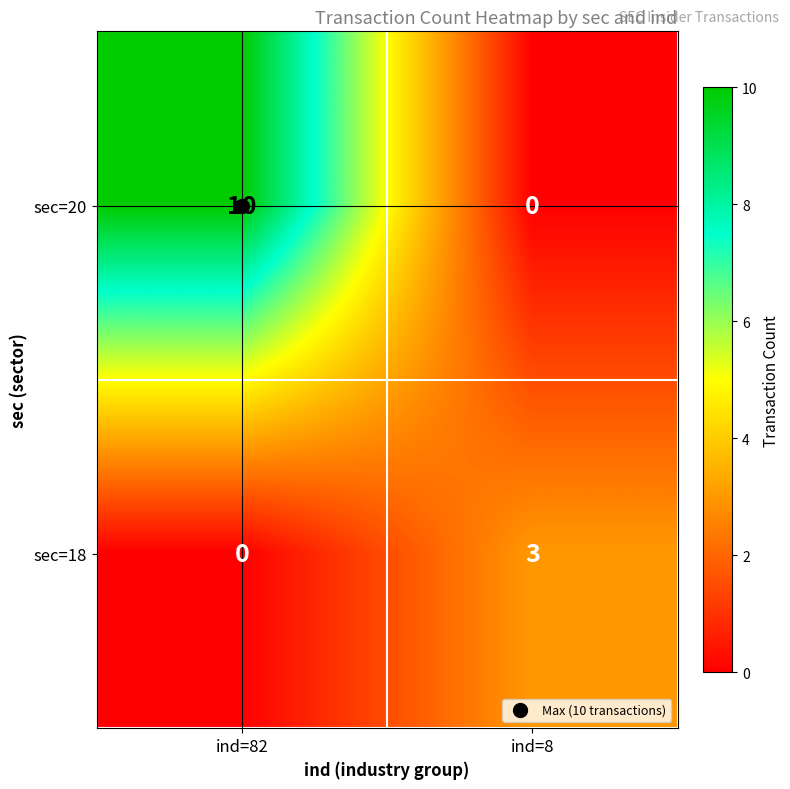

Rank the series by their average value, from highest to lowest.

sec=20, sec=18